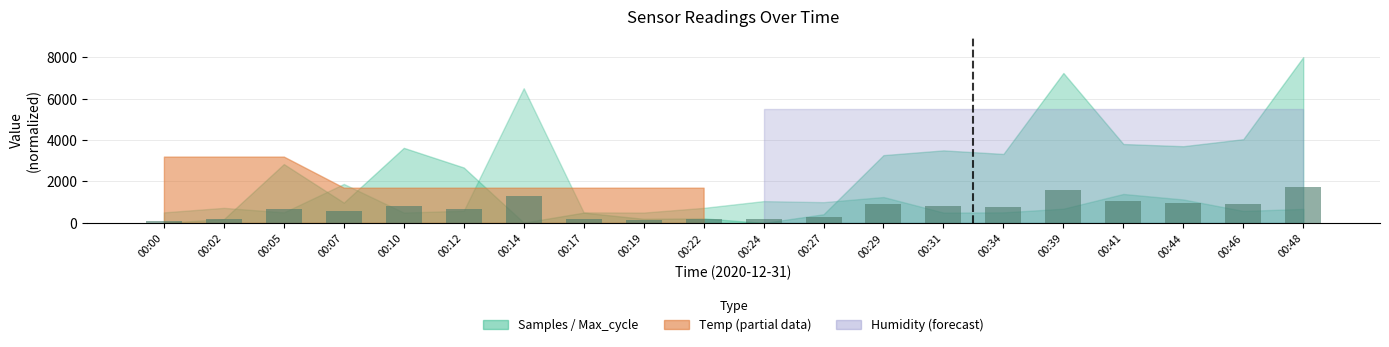

What is the value of the 18th bar from the left?

966.8